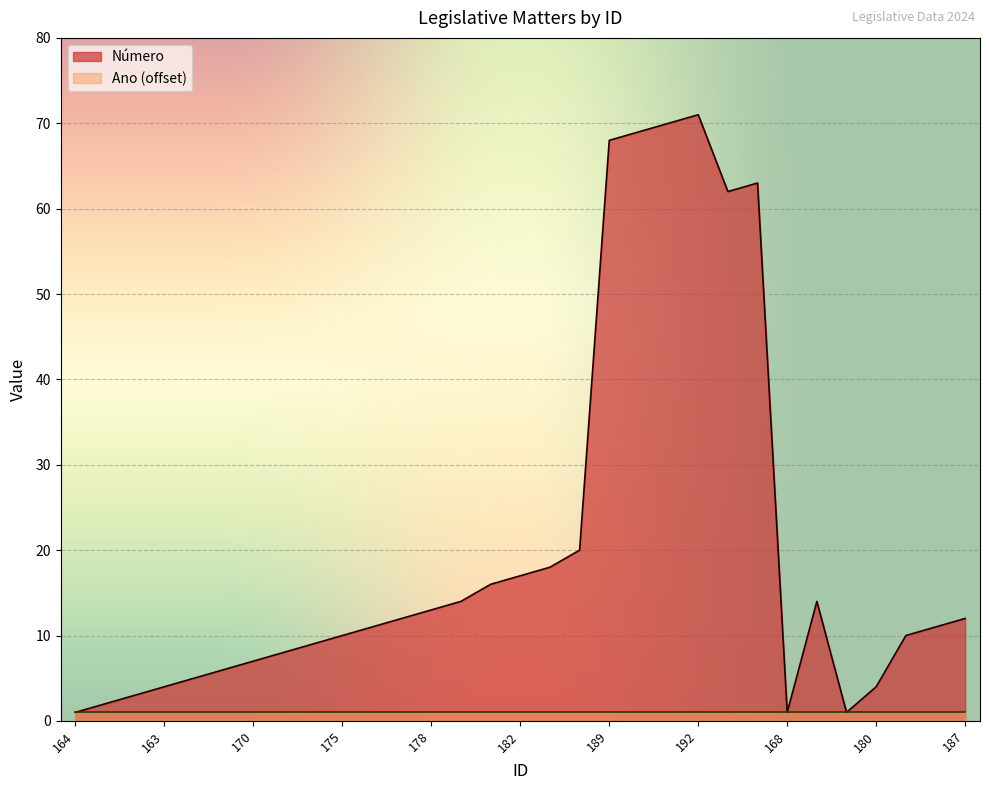

Reading left to right, what are all the values shown in this chart?

164=1	165=2	162=3	163=4	169=5	167=6	170=7	171=8	172=9	175=10	176=11	177=12	178=13	179=14	181=16	182=17	183=18	188=20	189=68	190=69	191=70	192=71	173=62	174=63	168=1	184=14	166=1	180=4	185=10	186=11	187=12